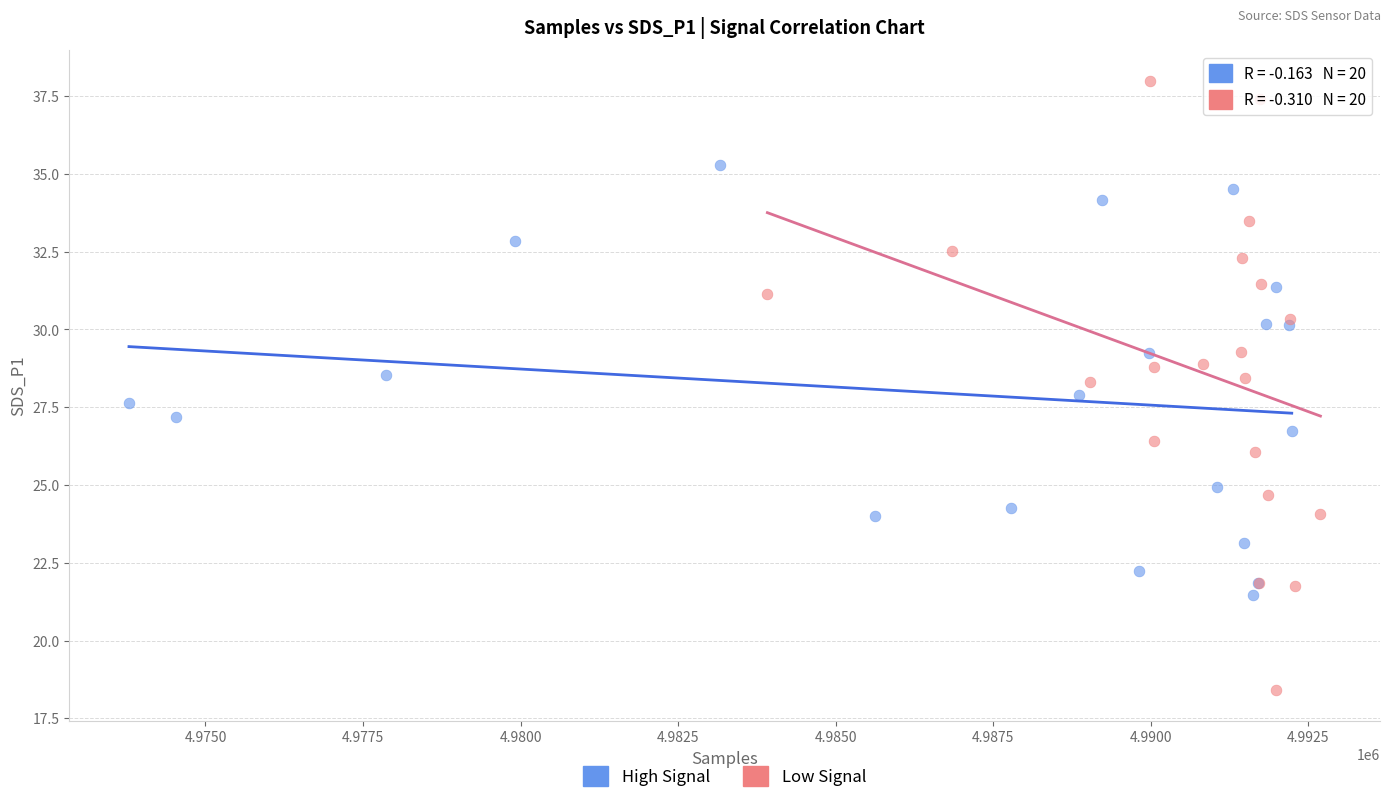

Which series has the largest Y range (max minus min)?

Low Signal